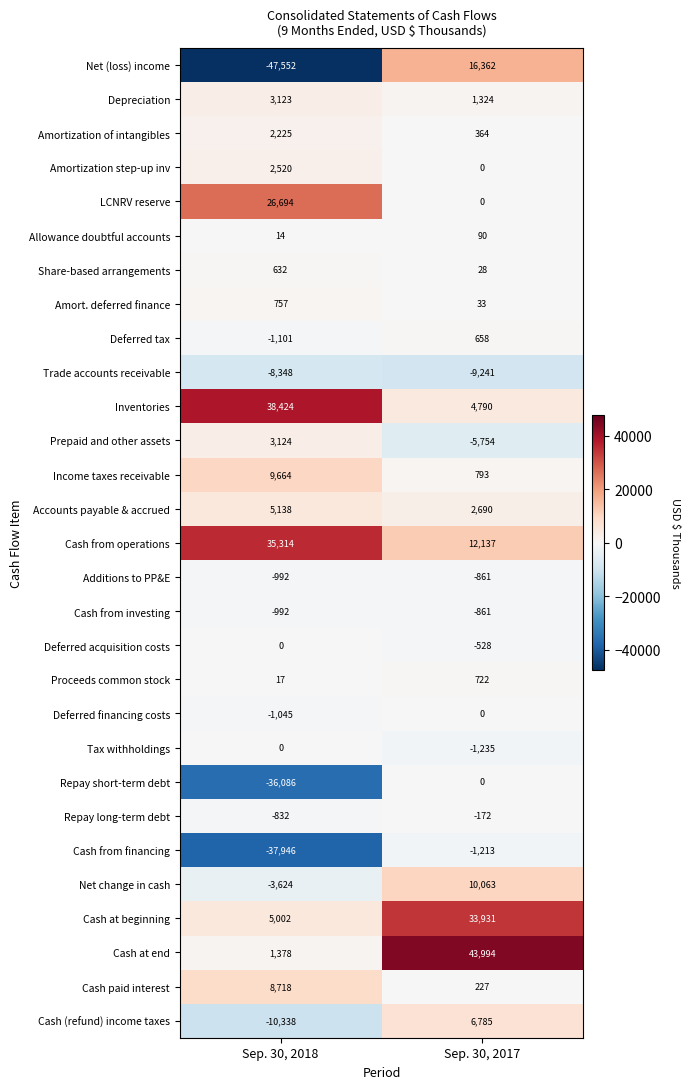

What is the sum of all Amortization step-up inv values?

2520